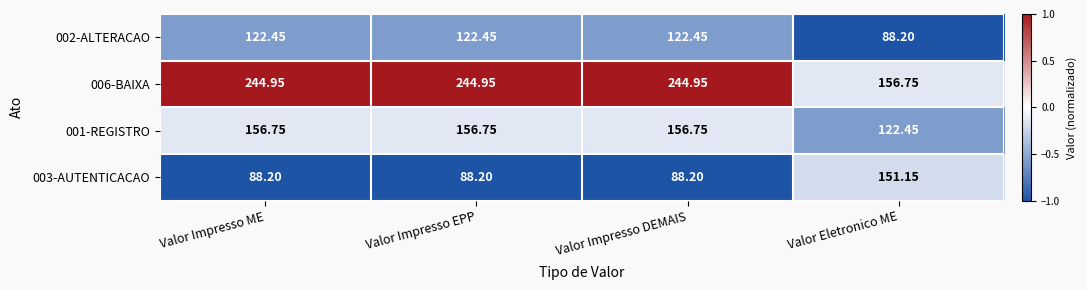

Rank the series by their maximum value, from highest to lowest.

006-BAIXA, 001-REGISTRO, 003-AUTENTICACAO, 002-ALTERACAO